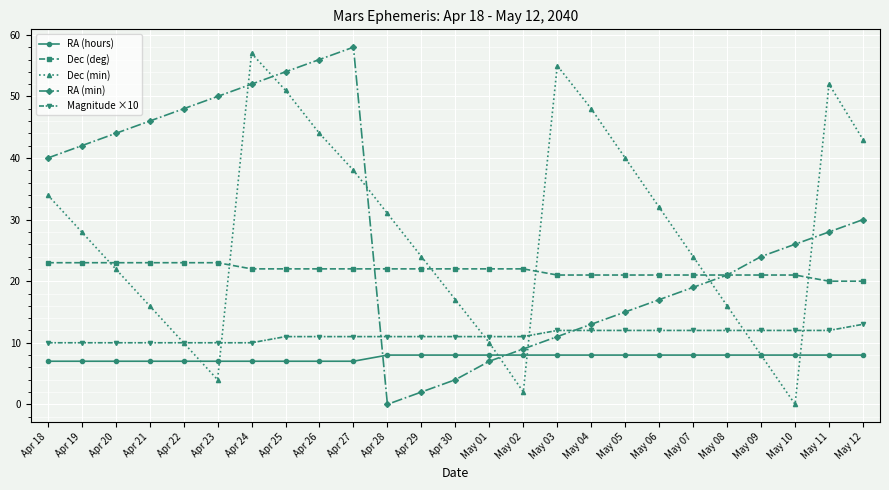

Which series has the widest spread of values?

RA (min)